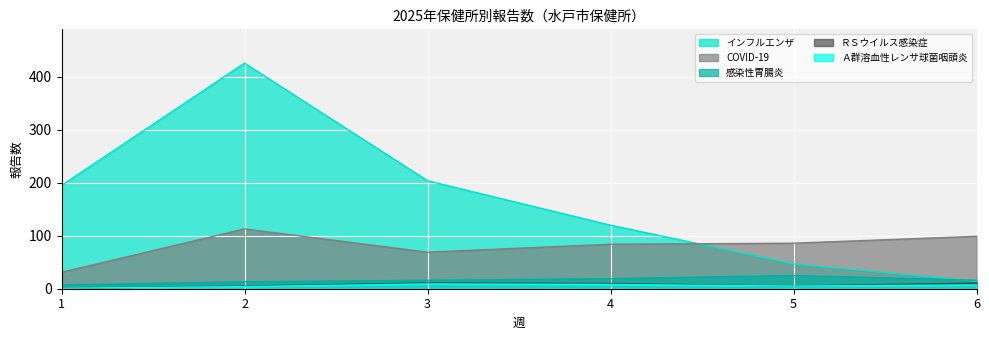

True or false: インフルエンザ and Ａ群溶血性レンサ球菌咽頭炎 intersect in this chart.

False